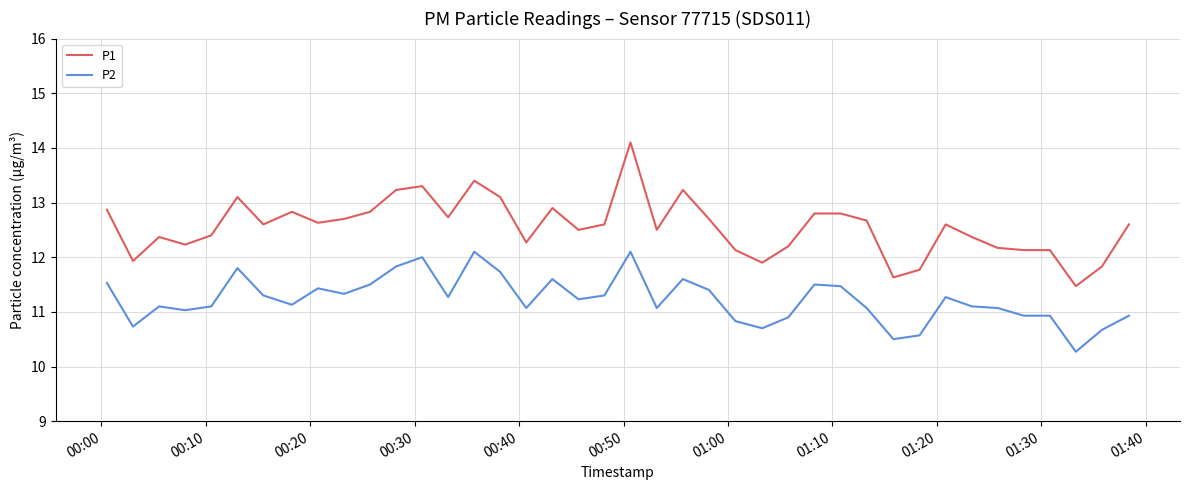

True or false: P2 and P1 intersect in this chart.

False